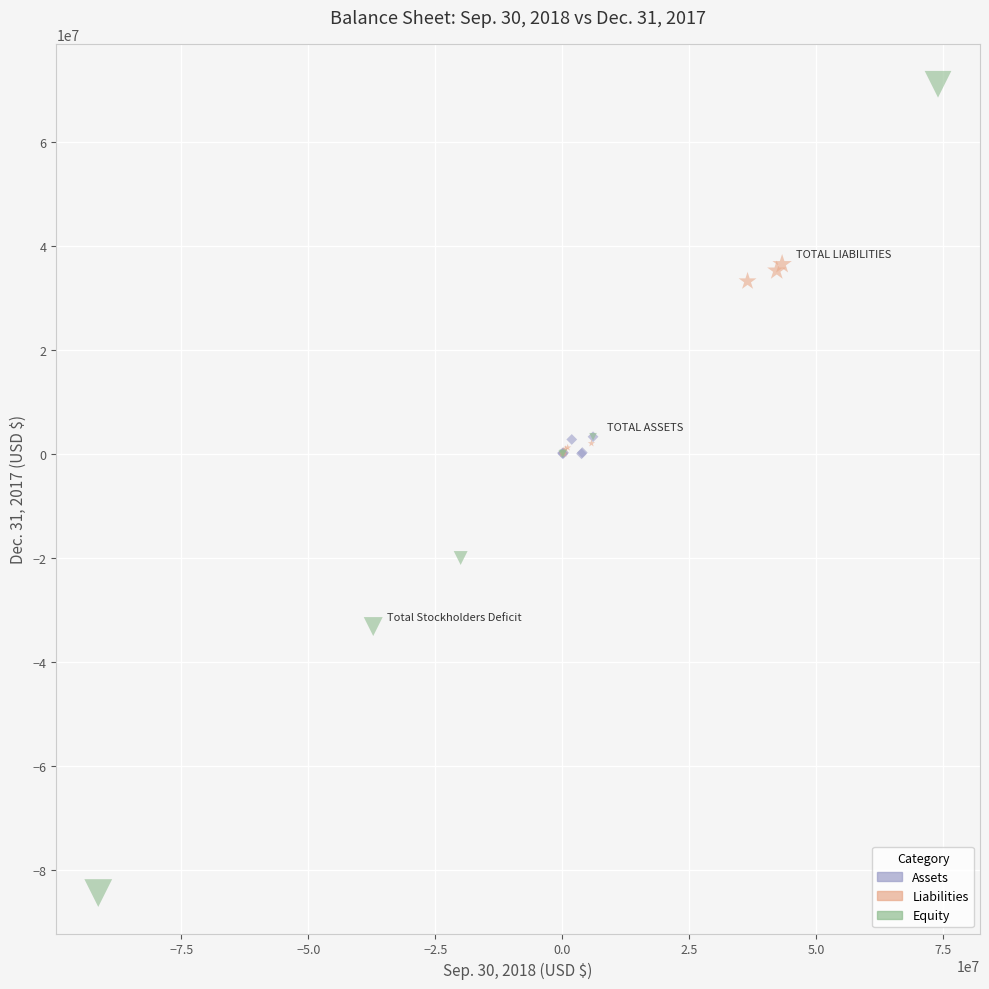

Which series reaches the maximum Y coordinate?

Equity